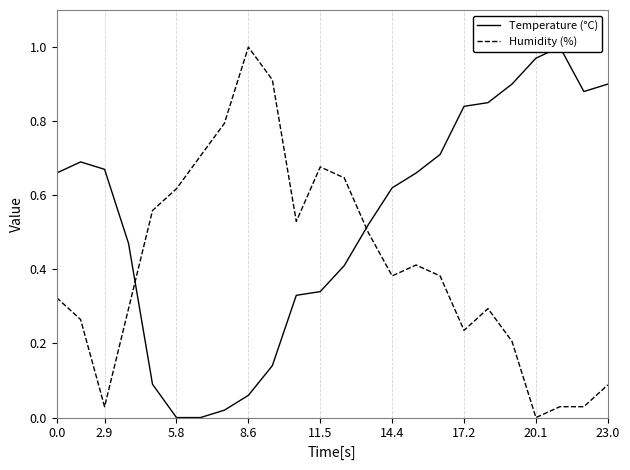

Reading left to right, transcribe all the data shown in this chart.

Temperature (°C): 0.7	0.7	0.7	0.5	0.1	0.0	0.0	0.0	0.1	0.1	0.3	0.3	0.4	0.5	0.6	0.7	0.7	0.8	0.8	0.9	1.0	1.0	0.9	0.9
Humidity (%): 0.3	0.3	0.0	0.3	0.6	0.6	0.7	0.8	1.0	0.9	0.5	0.7	0.6	0.5	0.4	0.4	0.4	0.2	0.3	0.2	0.0	0.0	0.0	0.1